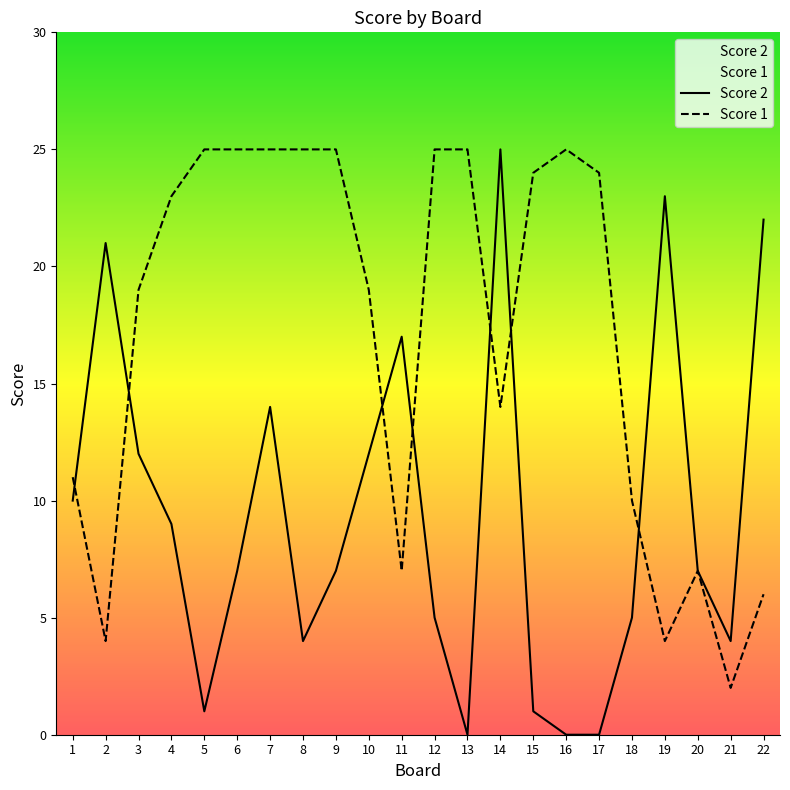

Which series has the largest total across all categories?

Score 1